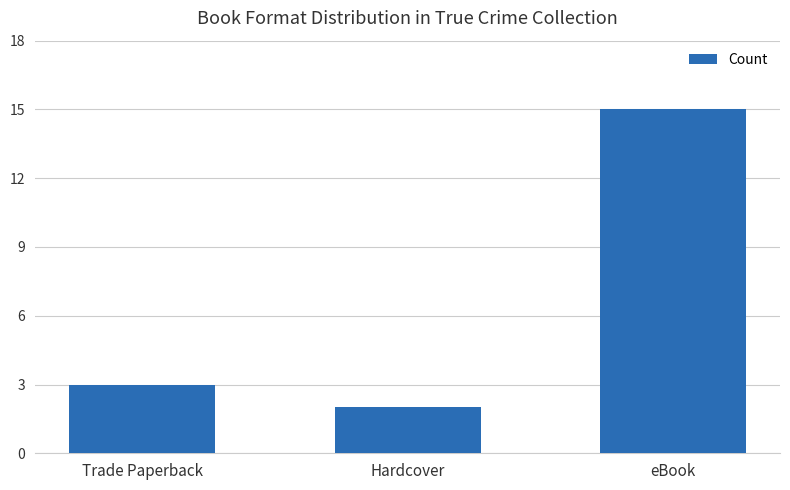

What is the change in value from Trade Paperback to eBook?

+12